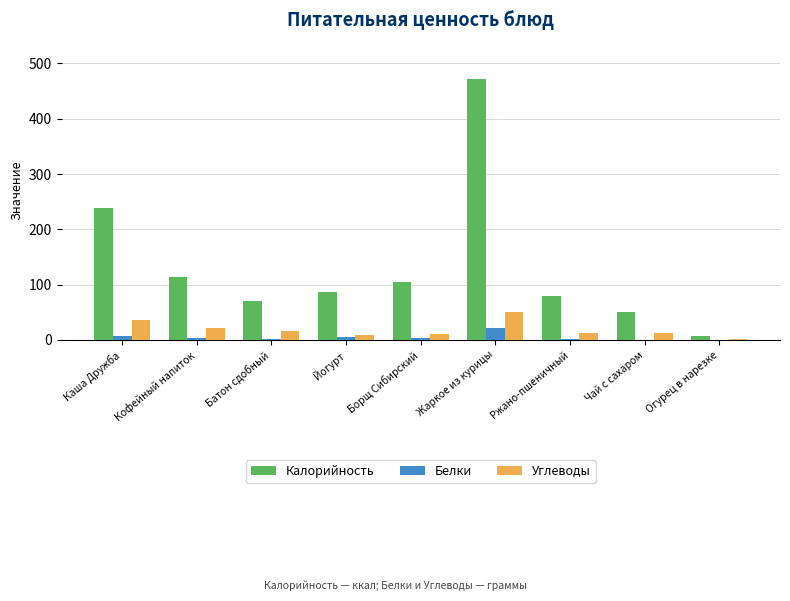

Are the bars horizontal?

No